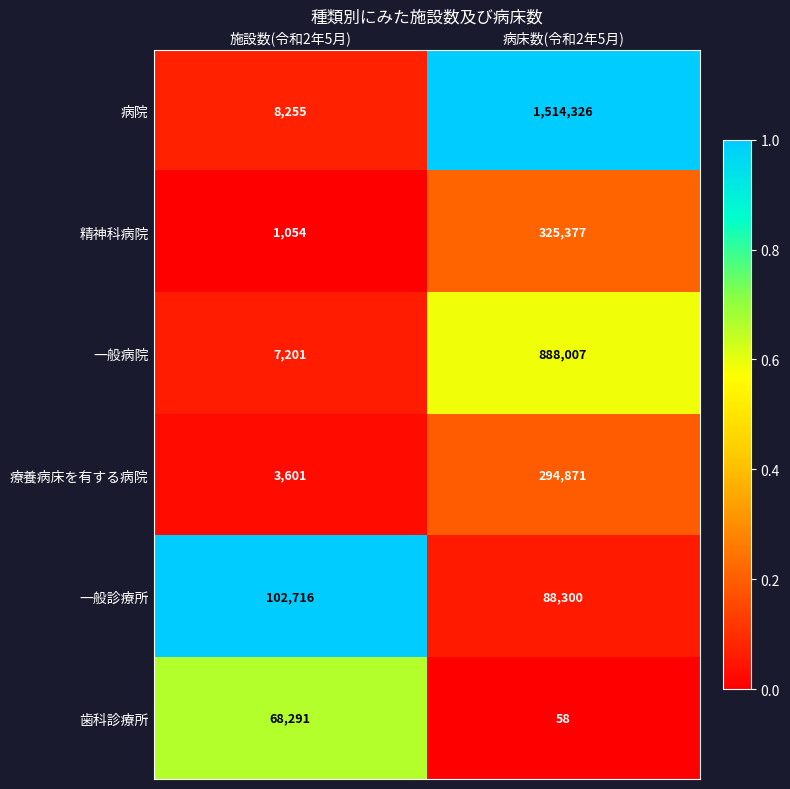

Where is 一般病院 nearest to the value 447604?

施設数(令和2年5月)